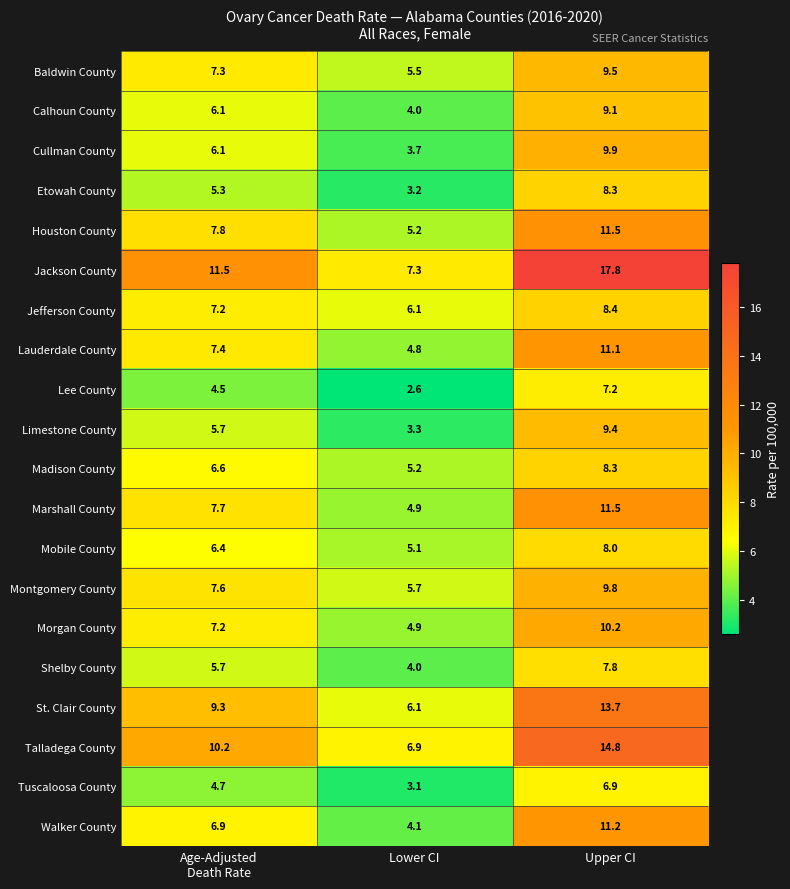

At which category is the sum across all series the highest?

Upper CI